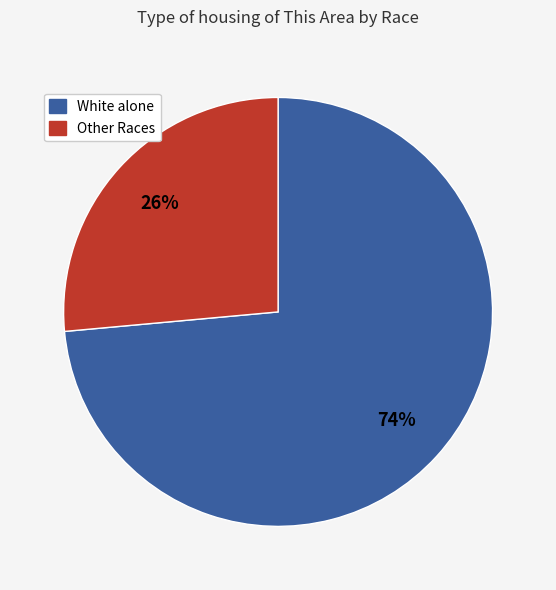

To the nearest percent, what is the average slice percentage?

50%